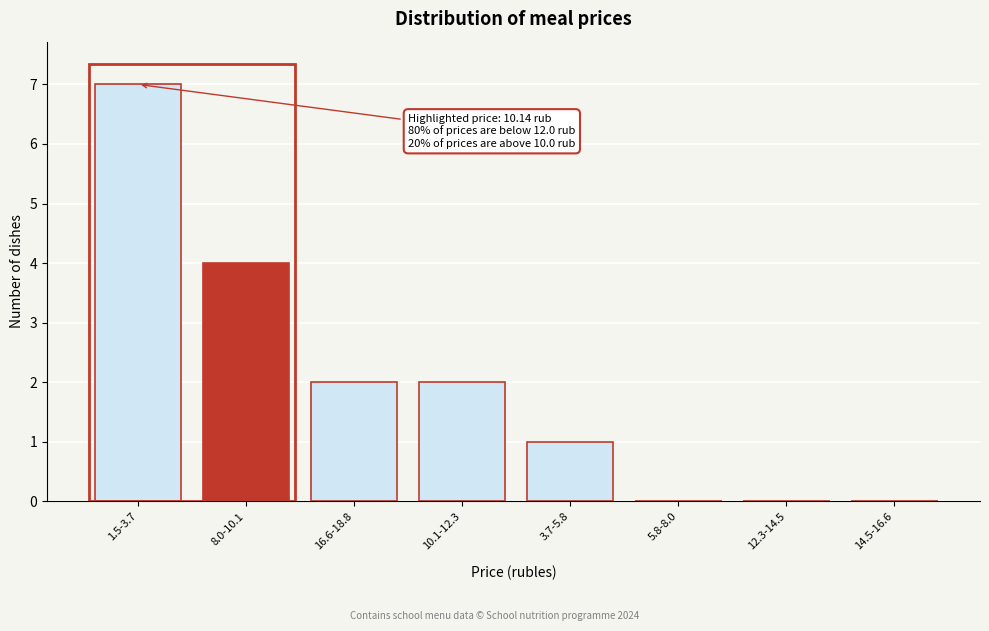

Reading left to right, extract all data points from this chart.

1.5-3.7=7	8.0-10.1=4	16.6-18.8=2	10.1-12.3=2	3.7-5.8=1	5.8-8.0=0	12.3-14.5=0	14.5-16.6=0